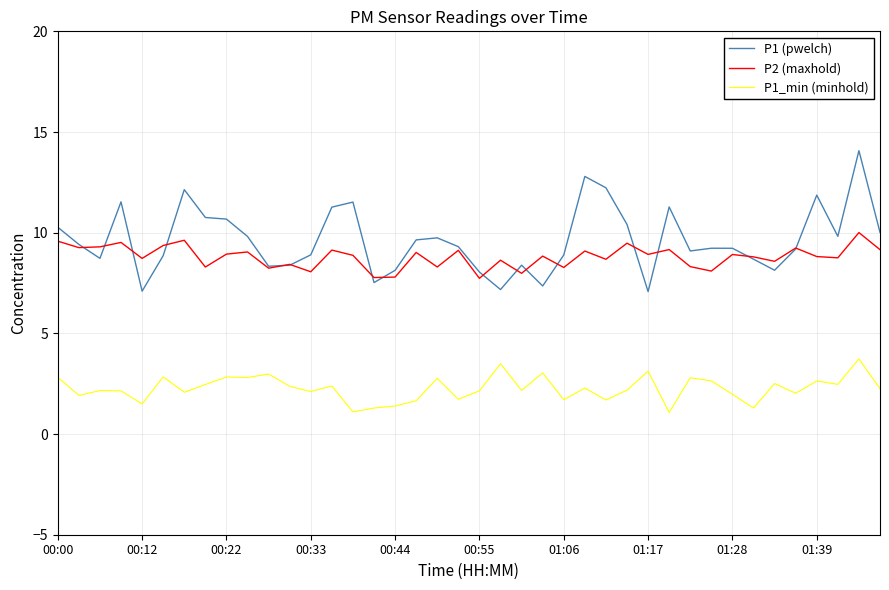

True or false: P2 (maxhold) has more than 2 interior local peaks.

True